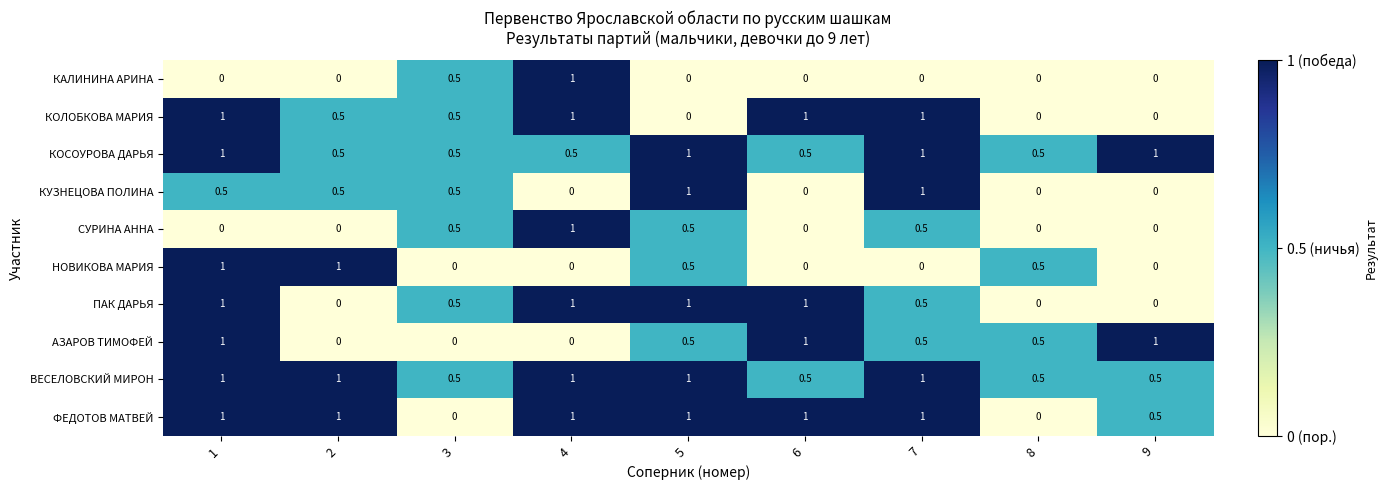

The value of КАЛИНИНА АРИНА at 9 is 0.0. True or false?

True